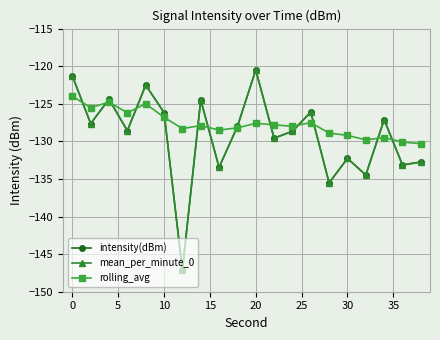

Does the chart have visible grid lines?

Yes